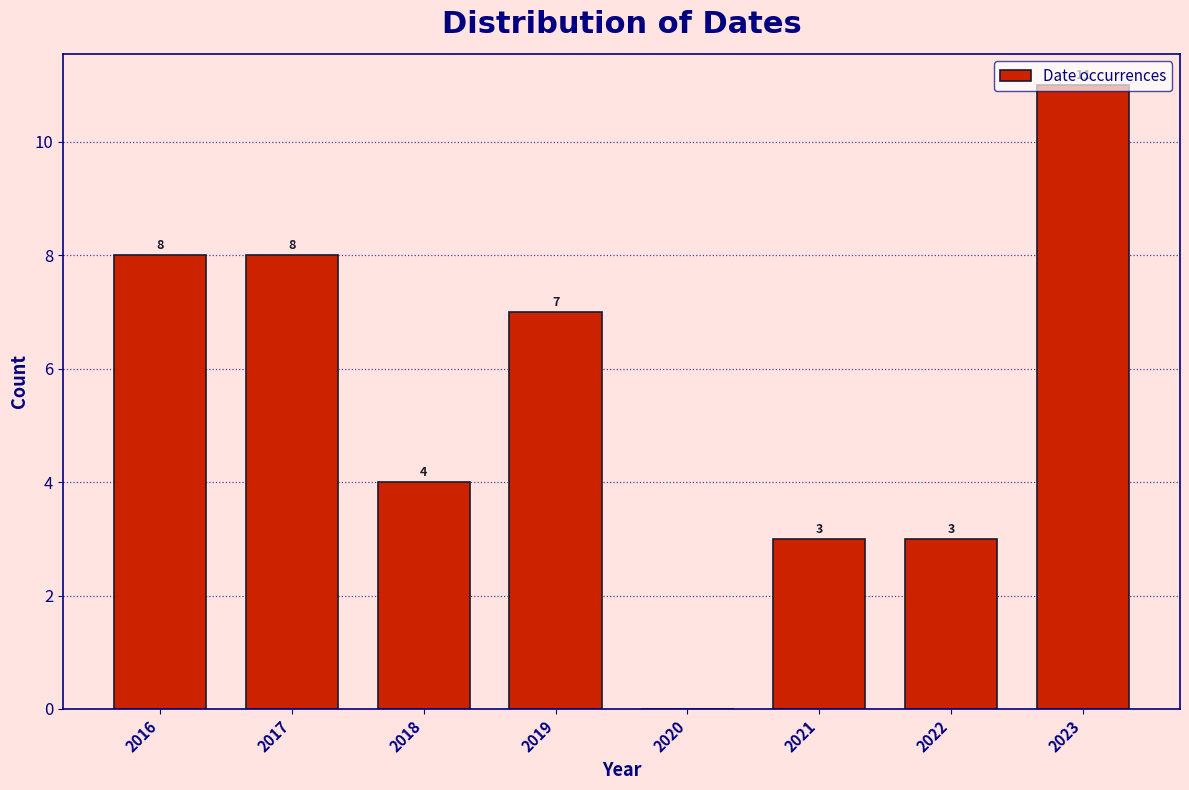

What is the sum of the values at 2019 and 2020?

7